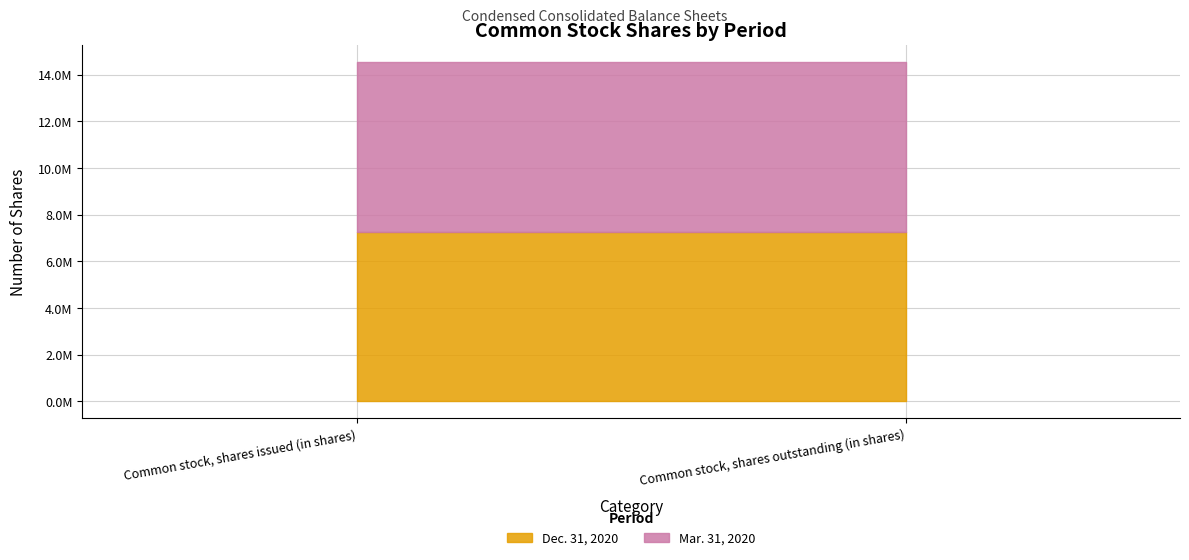

What is the sum of all Mar. 31, 2020 values?

14618242